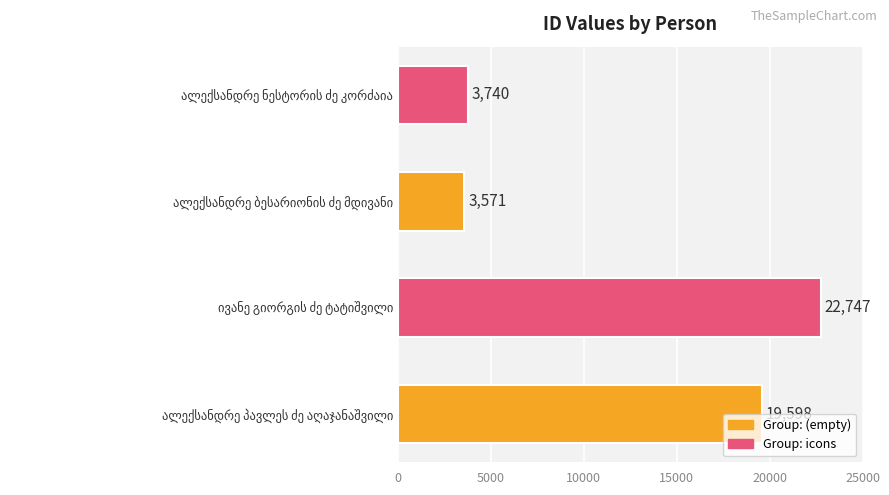

How many values are below 19598?

2